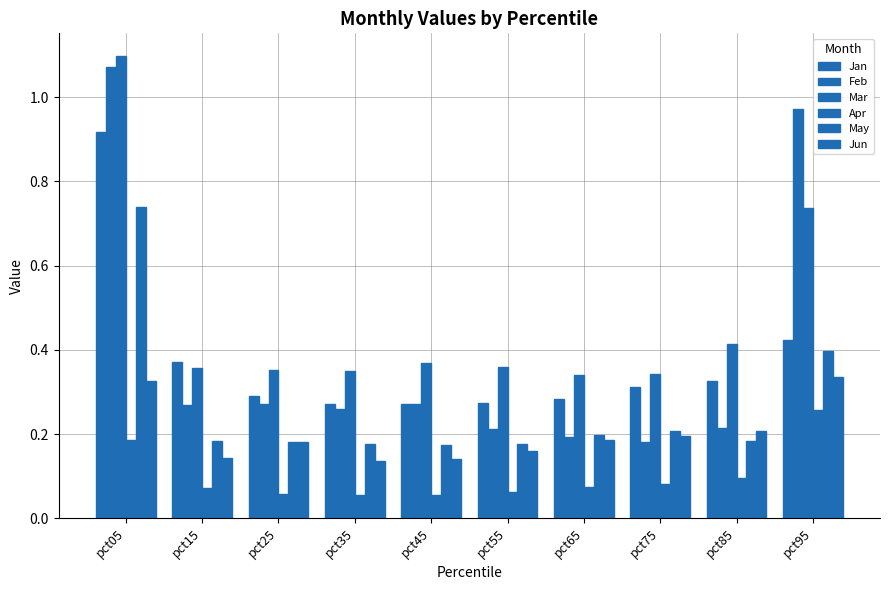

Which label corresponds to the largest value in the chart?

pct05